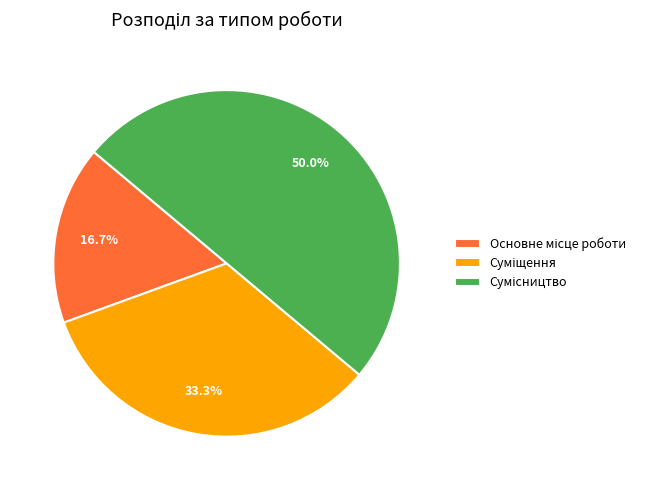

To the nearest percent, what percentage of the pie is Основне місце роботи?

17%